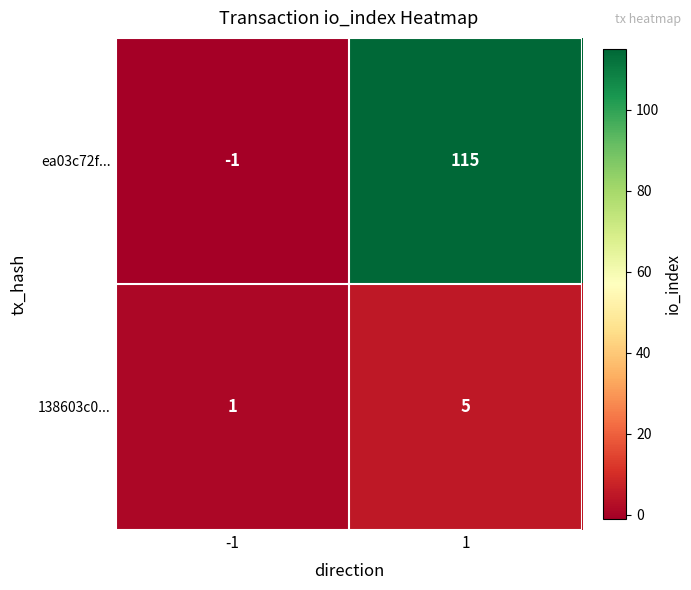

The value of ea03c72f... at -1 is -2. True or false?

False